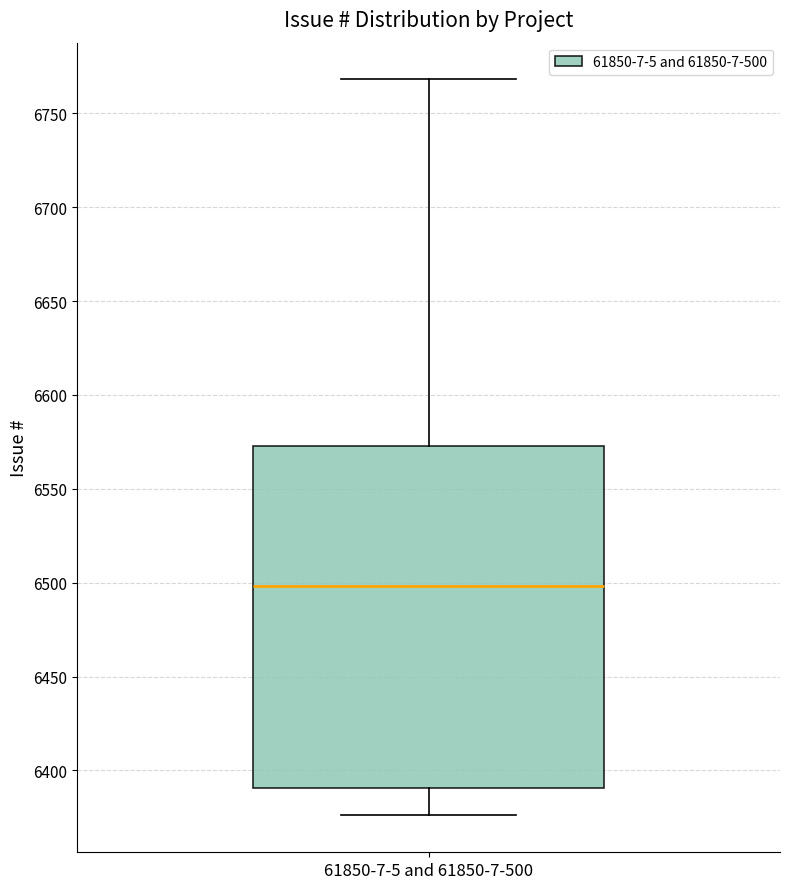

Transcribe this box plot: give where the median line is, the range the box spans, and where the two whiskers end, as read against the y-axis. The values are not printed on the chart, so give them approximately, as read against the axis.

median 6500, box 6390 to 6575, whiskers 6375 to 6770